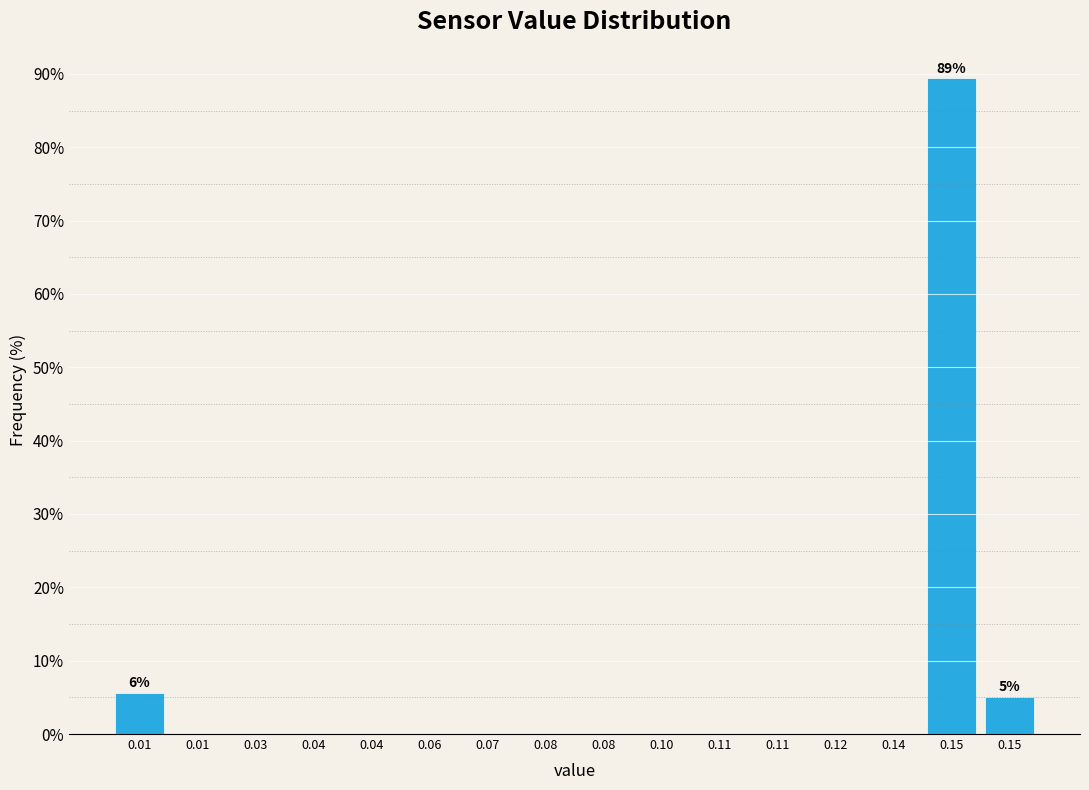

Count the number of categories in the chart.

16